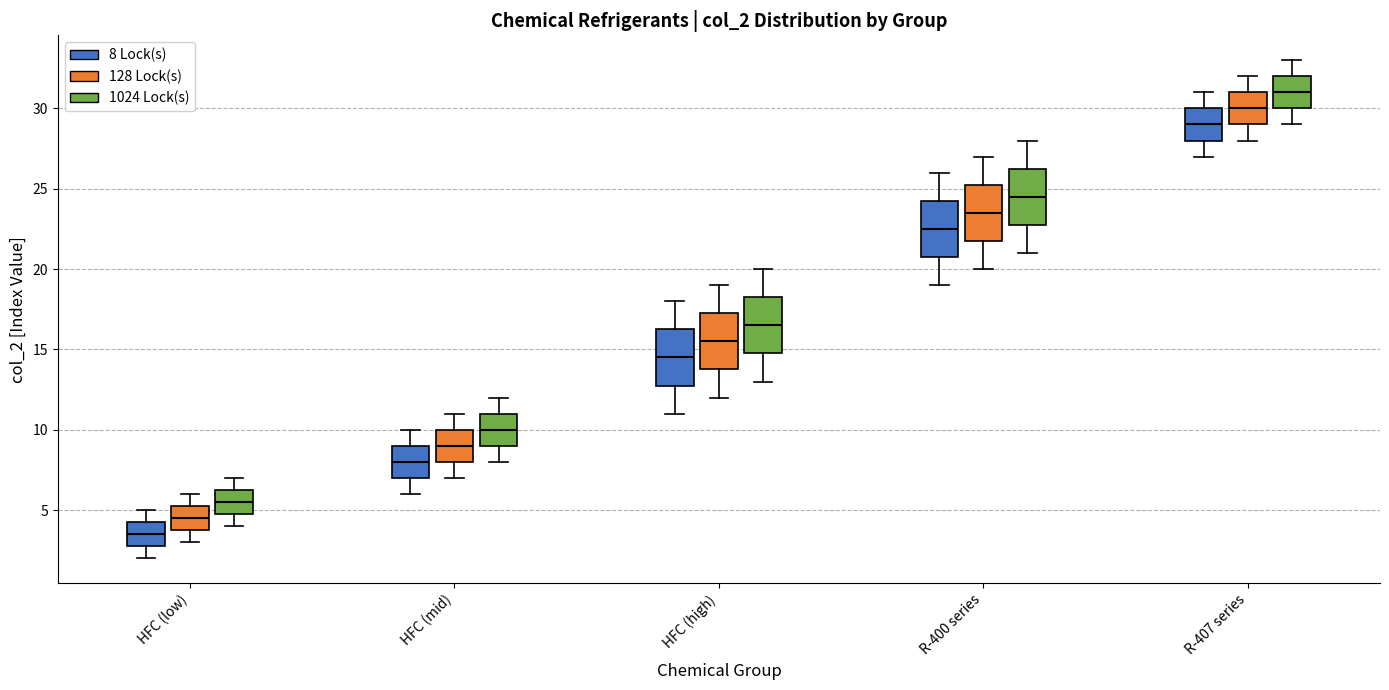

Reading left to right, read every box against the y-axis: the position of its median line, the range the box covers, and the ends of its whiskers. The values are not printed on the chart, so give them approximately, as read against the axis.

HFC (low) (8 Lock(s)): median 3.5, box 3.0 to 4.5, whiskers 2.0 to 5.0
HFC (low) (128 Lock(s)): median 4.5, box 4.0 to 5.5, whiskers 3.0 to 6.0
HFC (low) (1024 Lock(s)): median 5.5, box 5.0 to 6.5, whiskers 4.0 to 7.0
HFC (mid) (8 Lock(s)): median 8.0, box 7.0 to 9.0, whiskers 6.0 to 10.0
HFC (mid) (128 Lock(s)): median 9.0, box 8.0 to 10.0, whiskers 7.0 to 11.0
HFC (mid) (1024 Lock(s)): median 10.0, box 9.0 to 11.0, whiskers 8.0 to 12.0
HFC (high) (8 Lock(s)): median 14.5, box 13.0 to 16.5, whiskers 11.0 to 18.0
HFC (high) (128 Lock(s)): median 15.5, box 14.0 to 17.5, whiskers 12.0 to 19.0
HFC (high) (1024 Lock(s)): median 16.5, box 15.0 to 18.5, whiskers 13.0 to 20.0
R-400 series (8 Lock(s)): median 22.5, box 21.0 to 24.5, whiskers 19.0 to 26.0
R-400 series (128 Lock(s)): median 23.5, box 22.0 to 25.5, whiskers 20.0 to 27.0
R-400 series (1024 Lock(s)): median 24.5, box 23.0 to 26.5, whiskers 21.0 to 28.0
R-407 series (8 Lock(s)): median 29.0, box 28.0 to 30.0, whiskers 27.0 to 31.0
R-407 series (128 Lock(s)): median 30.0, box 29.0 to 31.0, whiskers 28.0 to 32.0
R-407 series (1024 Lock(s)): median 31.0, box 30.0 to 32.0, whiskers 29.0 to 33.0